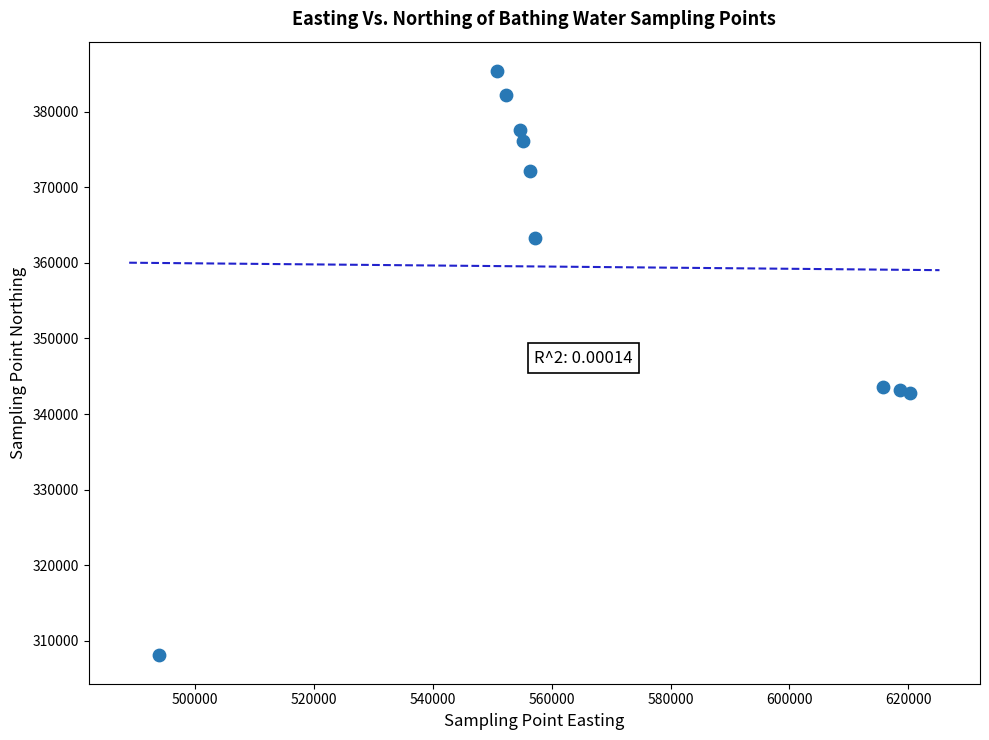

What is the average Y value?

359460